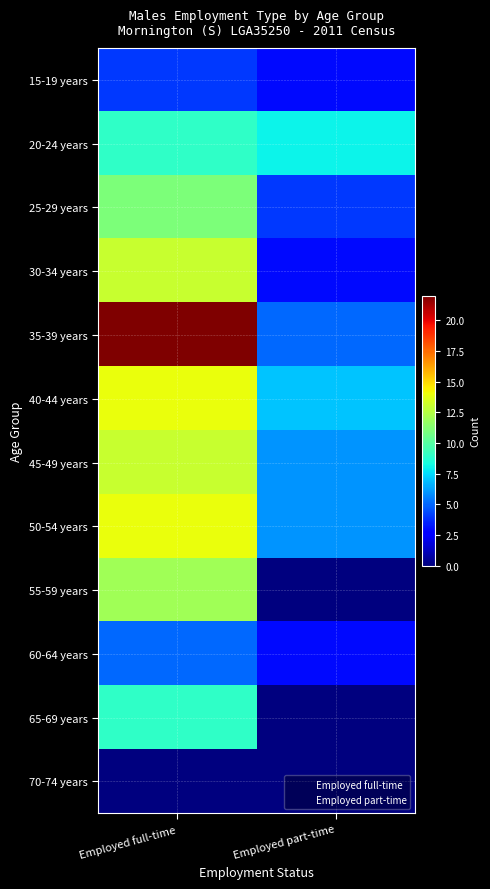

Which series has the widest spread of values?

35-39 years